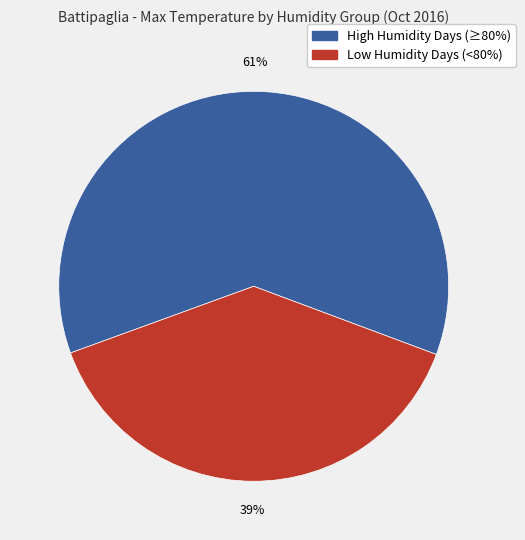

To the nearest percent, what is the difference between the largest and smallest slice percentages?

22%